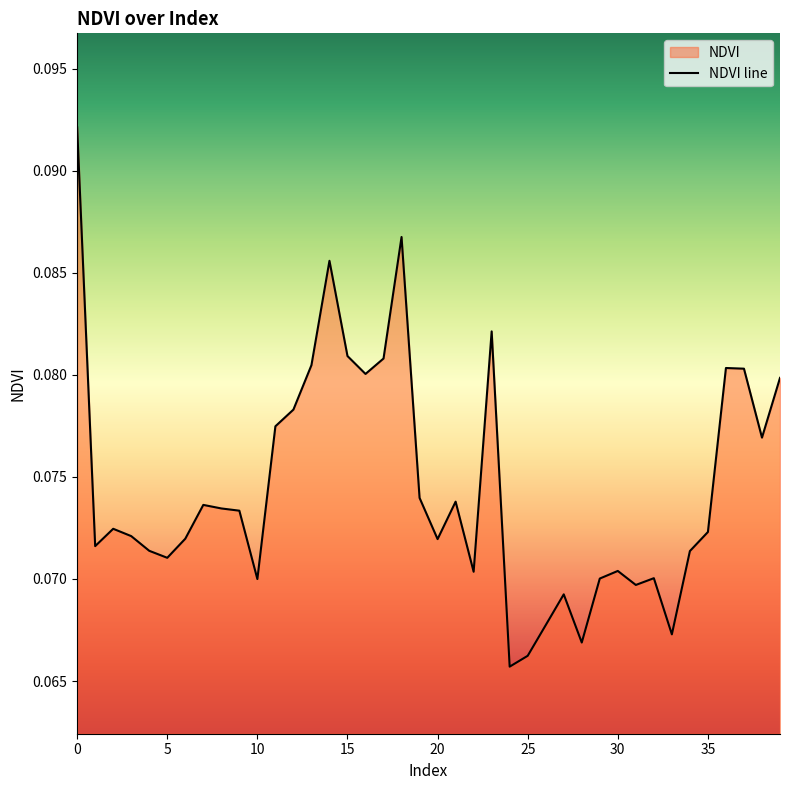

Where is the data nearest to the value 0?

24